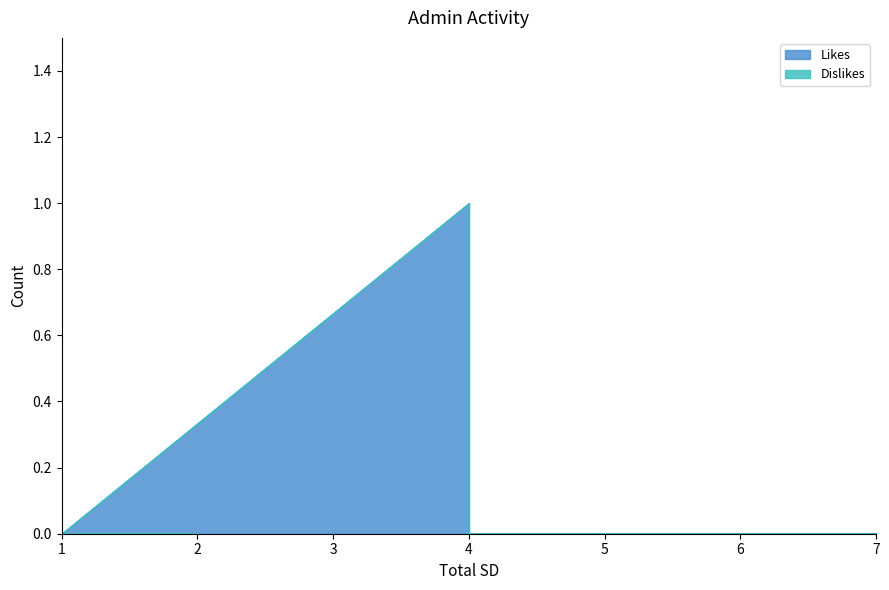

True or false: Dislikes and Likes intersect in this chart.

False